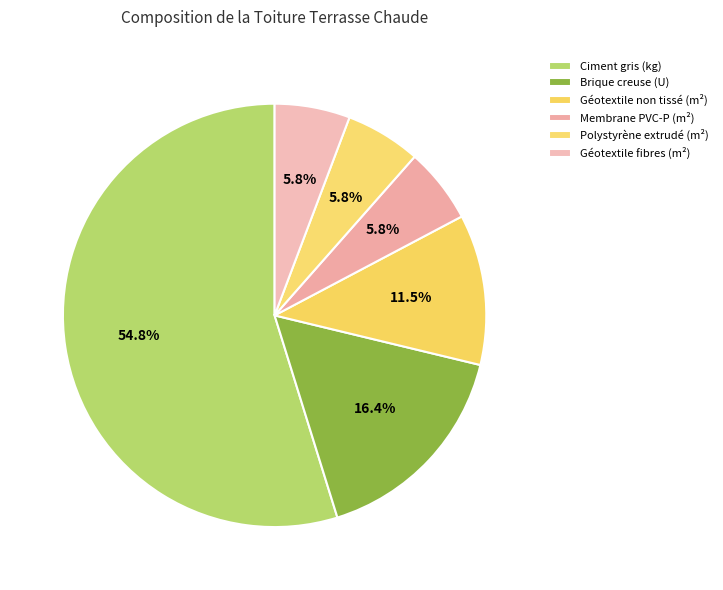

Count the number of slices in the pie.

6